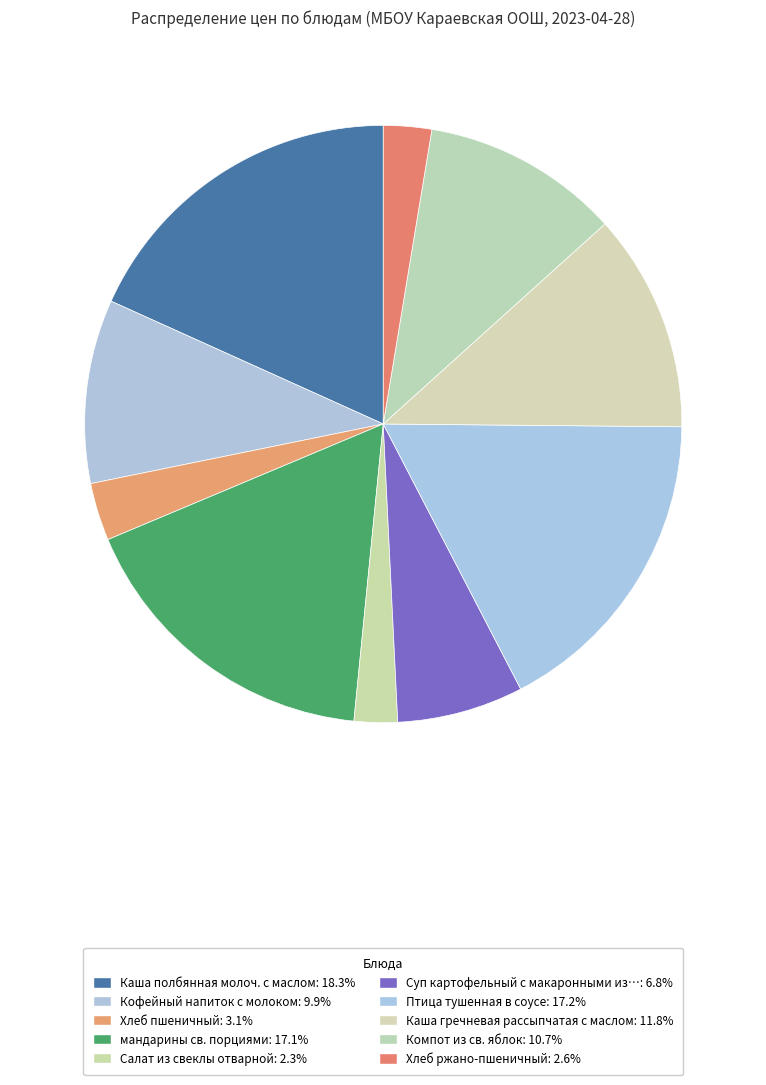

How many slices are in this pie chart?

10